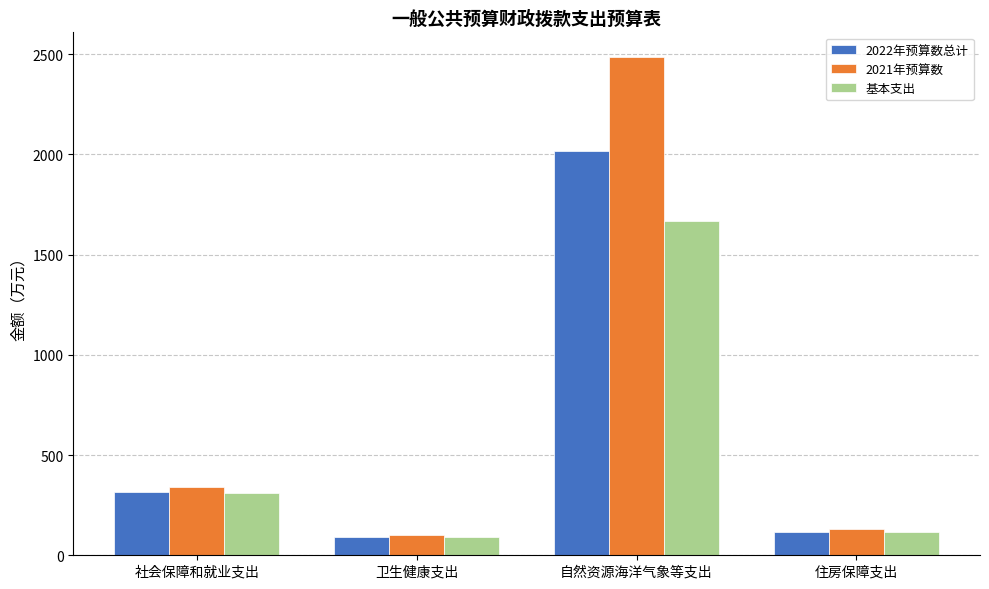

What is the spread (max minus min) of values at 住房保障支出?

14.5